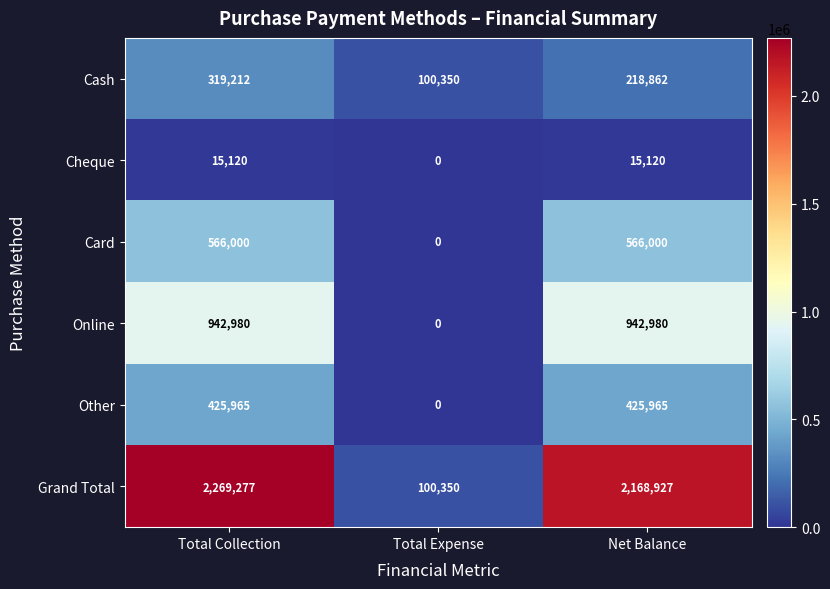

Rank the series by their maximum value, from highest to lowest.

Grand Total, Online, Card, Other, Cash, Cheque